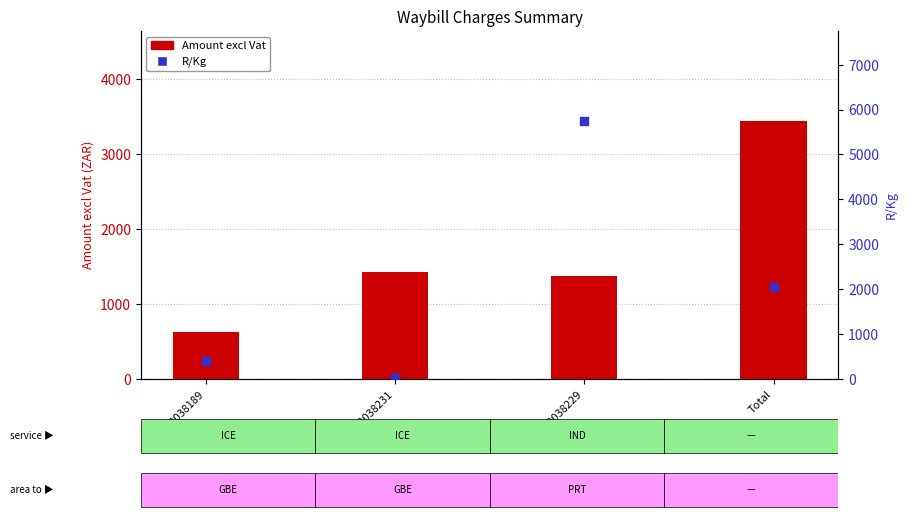

Which series reaches the minimum Y coordinate?

R/Kg